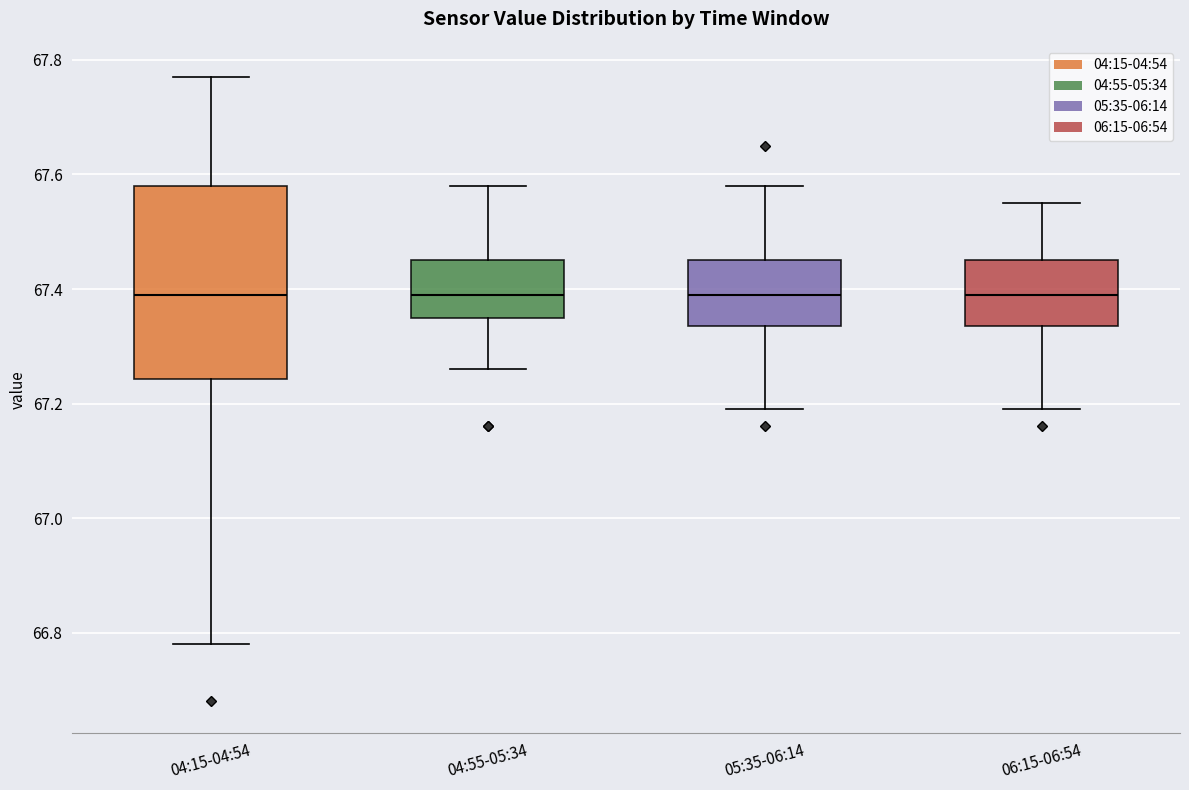

Where does the median line of the box for 06:15-06:54 sit on the y-axis? The values are not printed on the chart, so give them approximately, as read against the axis.

67.40